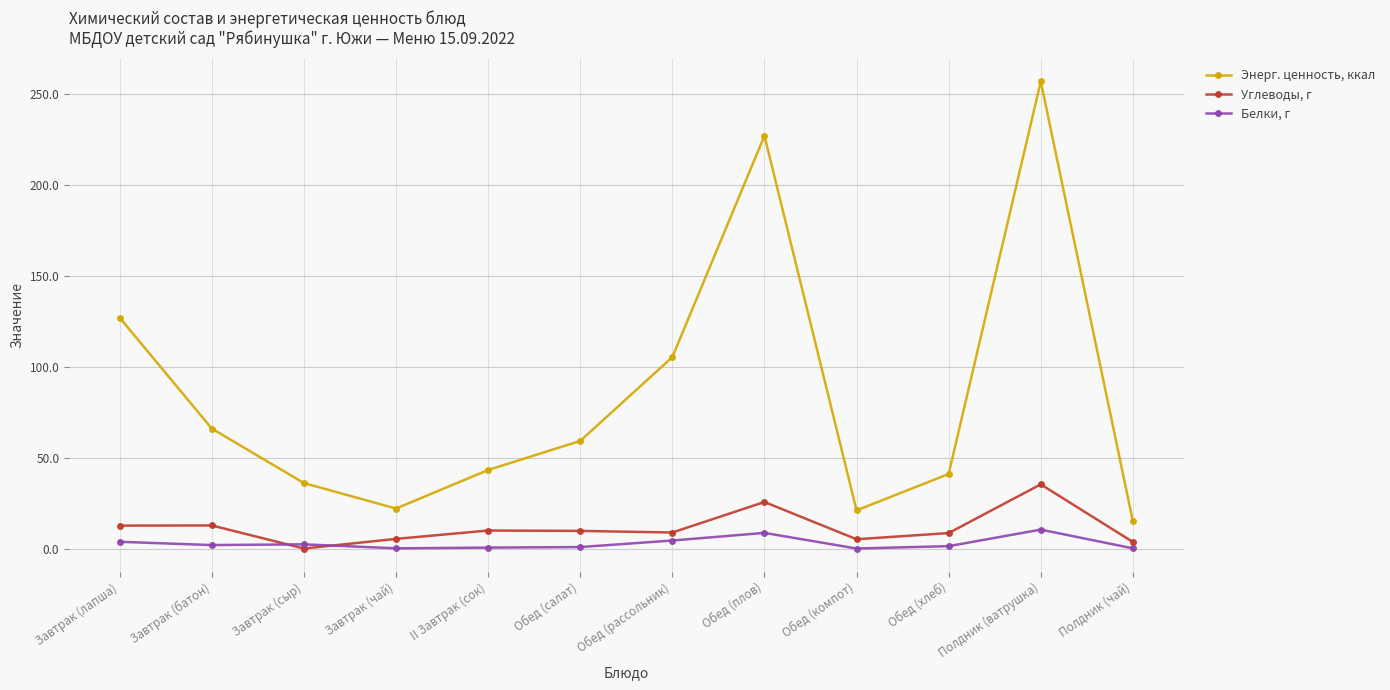

True or false: Белки, г and Углеводы, г cross at least once.

True